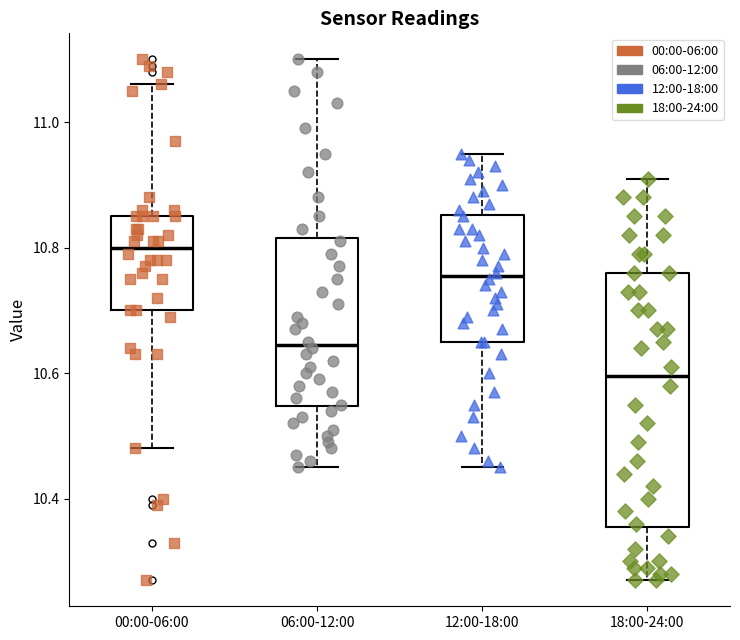

Which box is the tallest, from its lower edge to its upper edge?

18:00-24:00